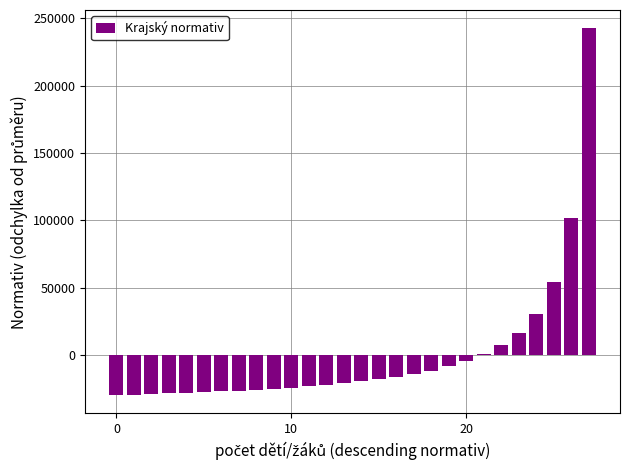

What is the greatest value displayed?

242428.4